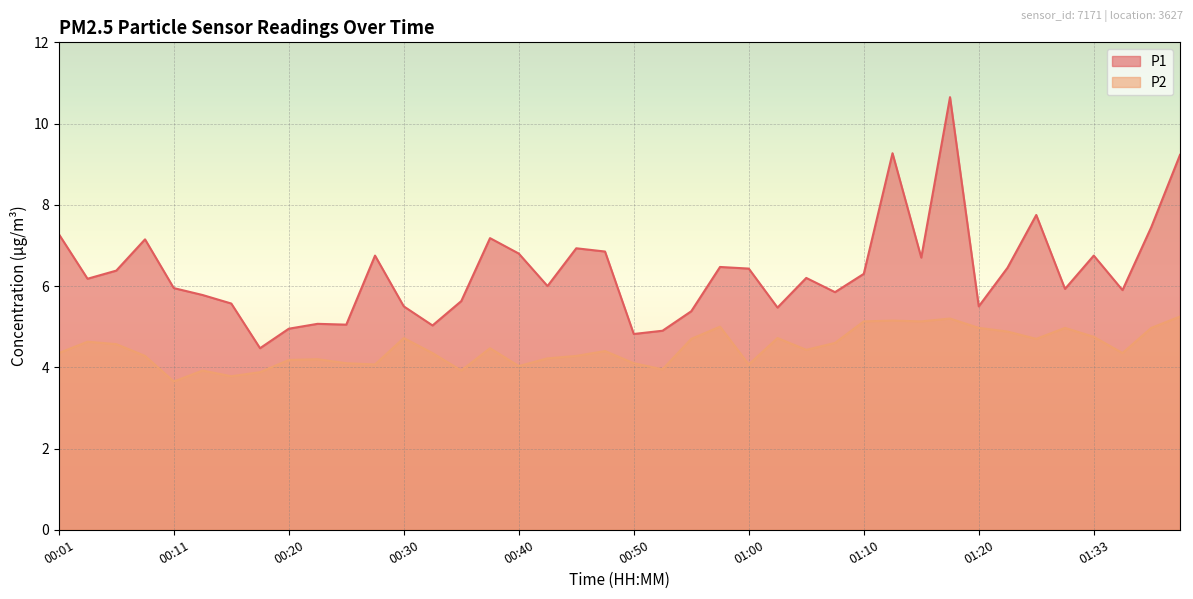

What position from the left is 01:10?

29